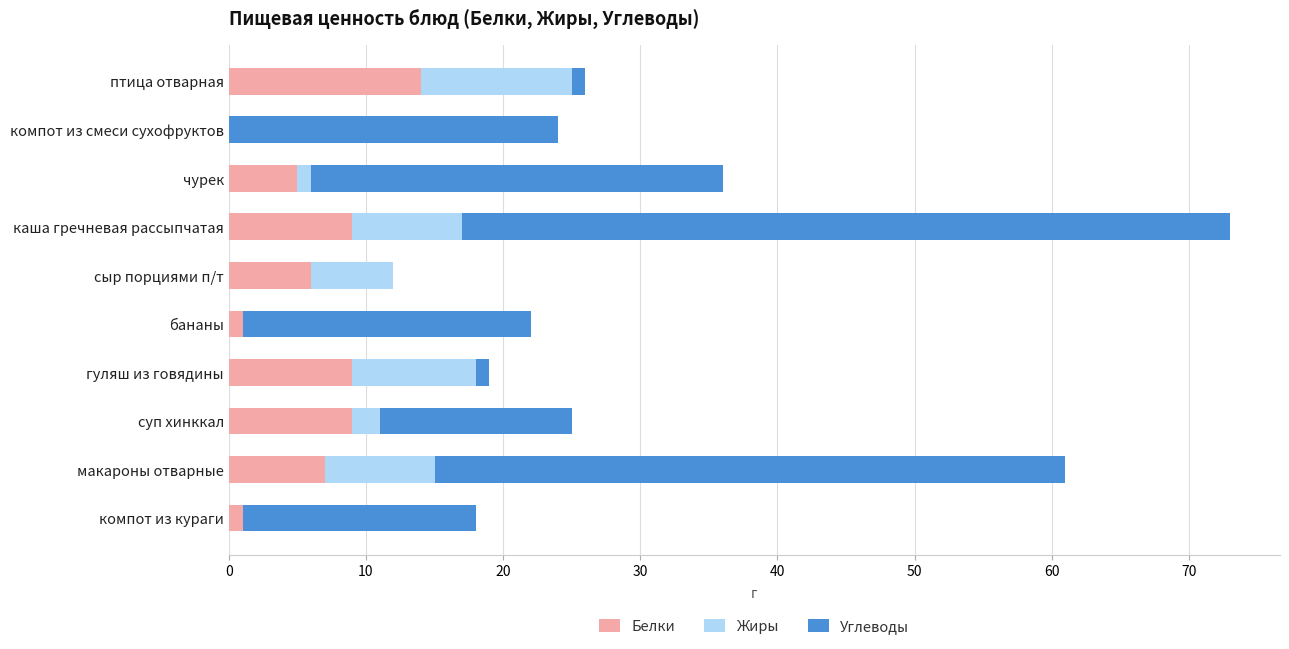

Count the number of data series in this chart.

3